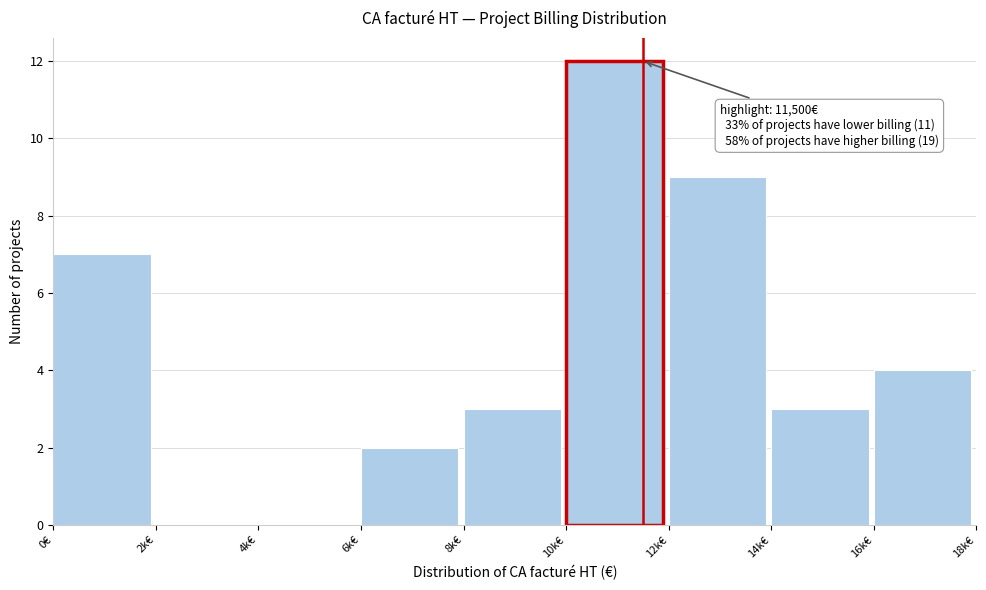

Reading right to left, transcribe all the data shown in this chart.

16k€=4	14k€=3	12k€=9	10k€=12	8k€=3	6k€=2	4k€=0	2k€=0	0€=7